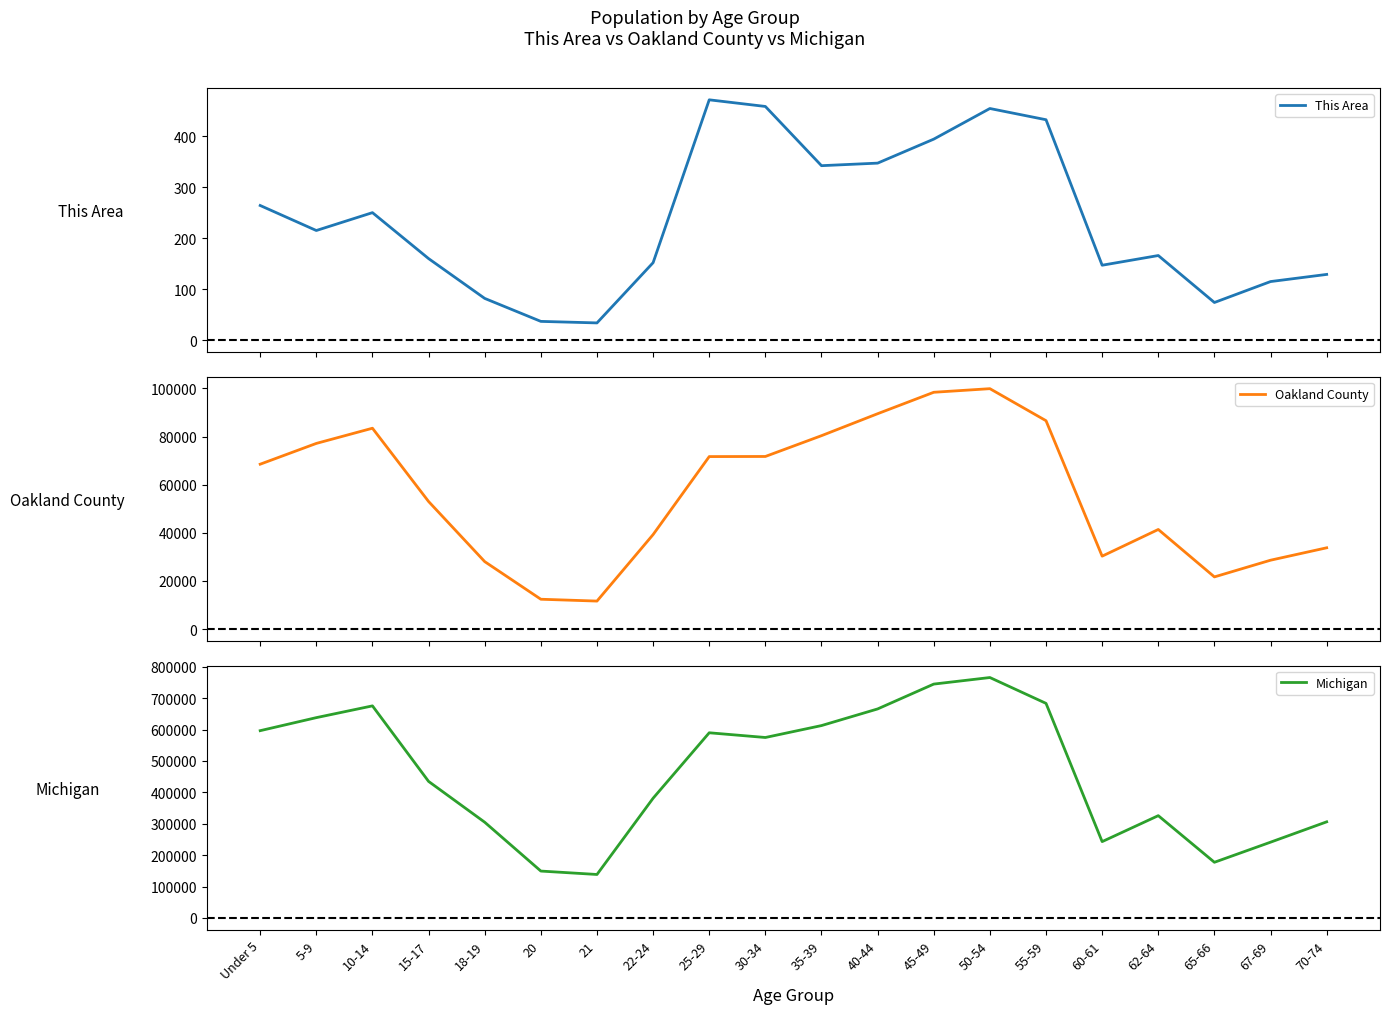

What is the spread (max minus min) of values at 22-24?

381086